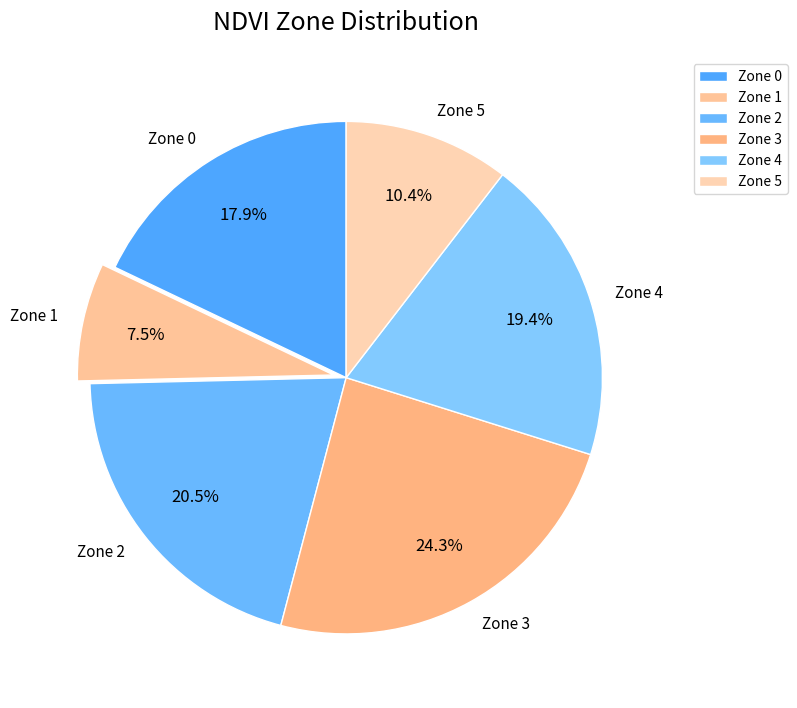

Rank the categories by value from highest to lowest.

Zone 3, Zone 2, Zone 4, Zone 0, Zone 5, Zone 1